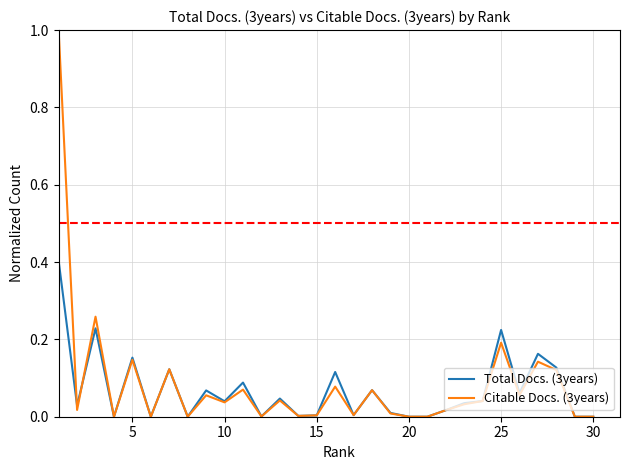

Which series has the widest spread of values?

Citable Docs. (3years)